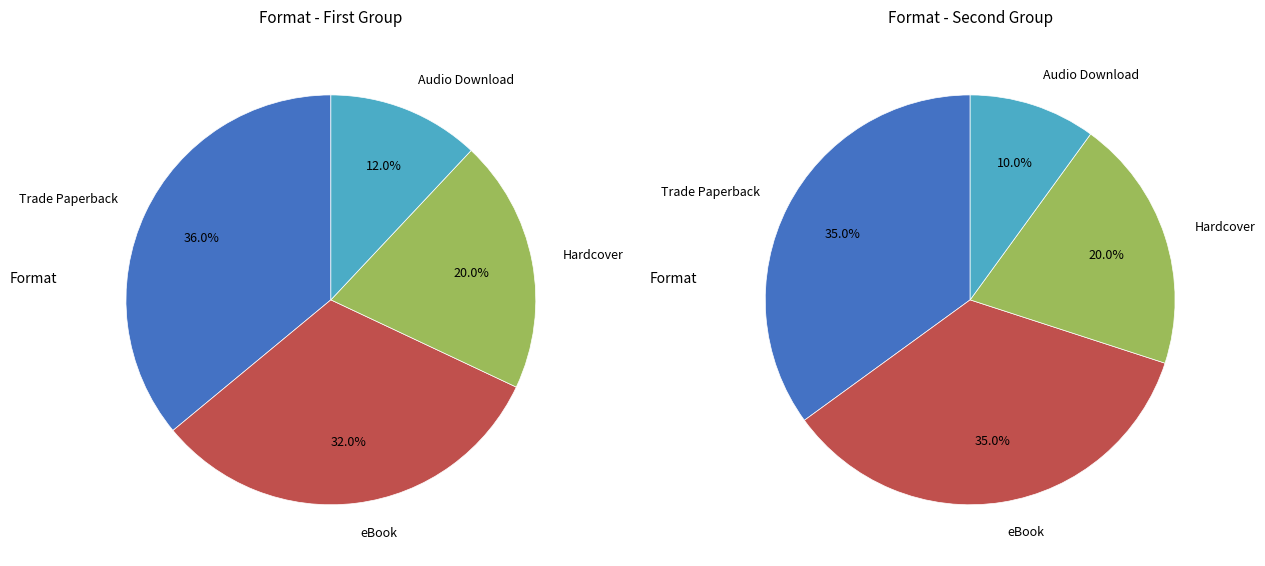

Between Audio Download and Trade Paperback, which is larger?

Trade Paperback